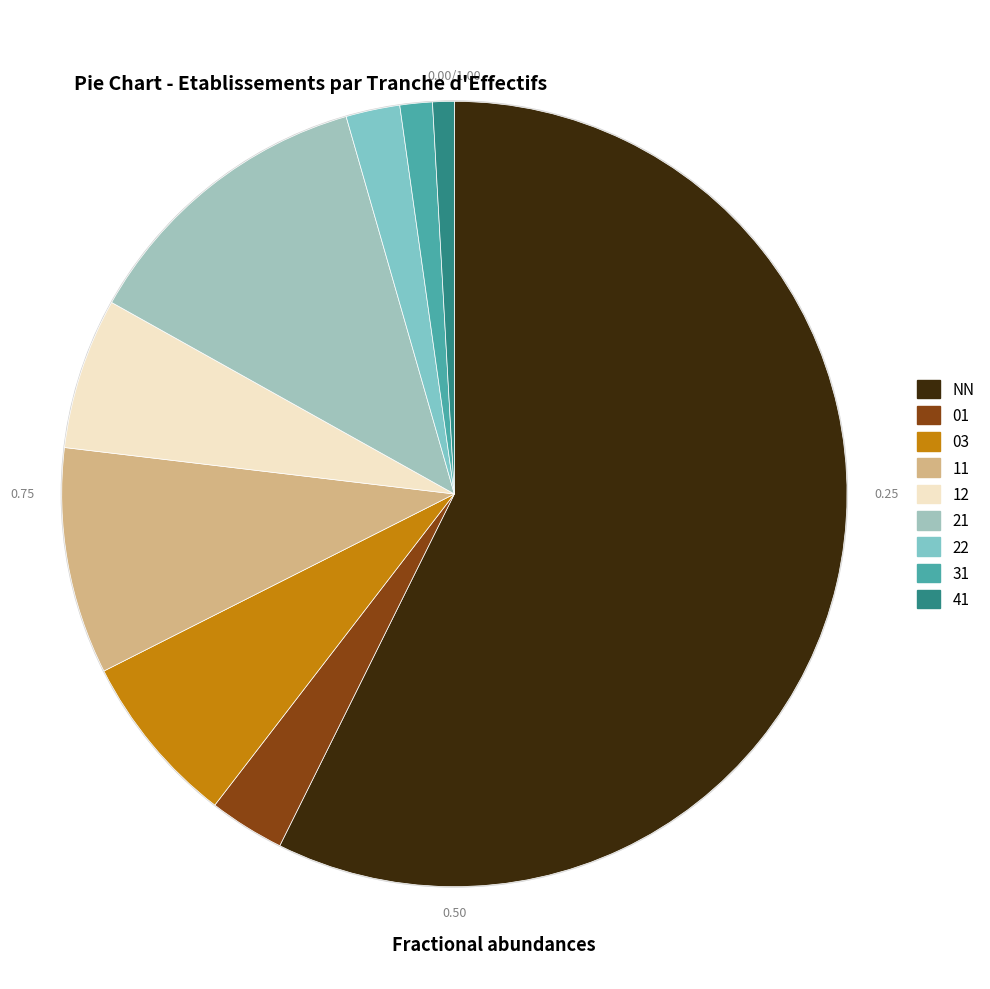

Combined, what portion of the pie is 11 and NN?

66.7%